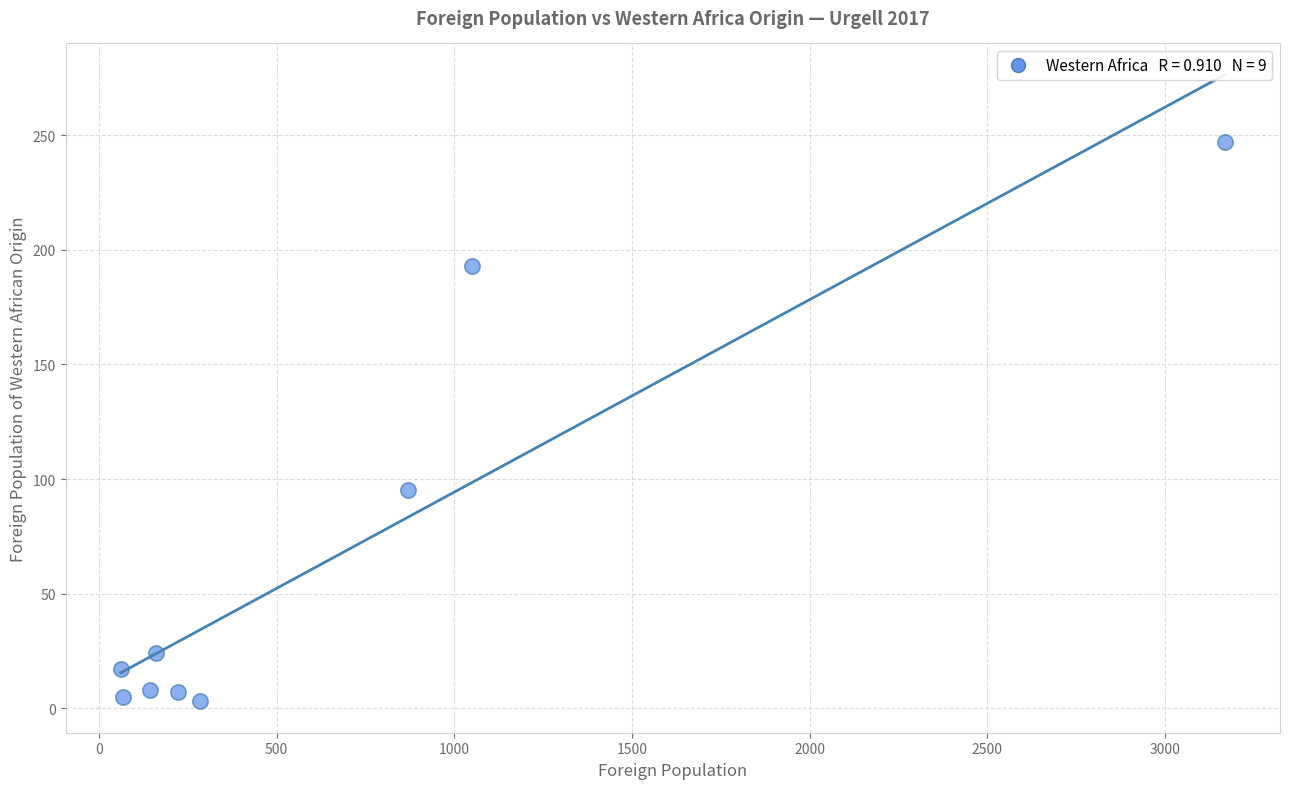

What Y value in the scatter plot is closest to 125?

95